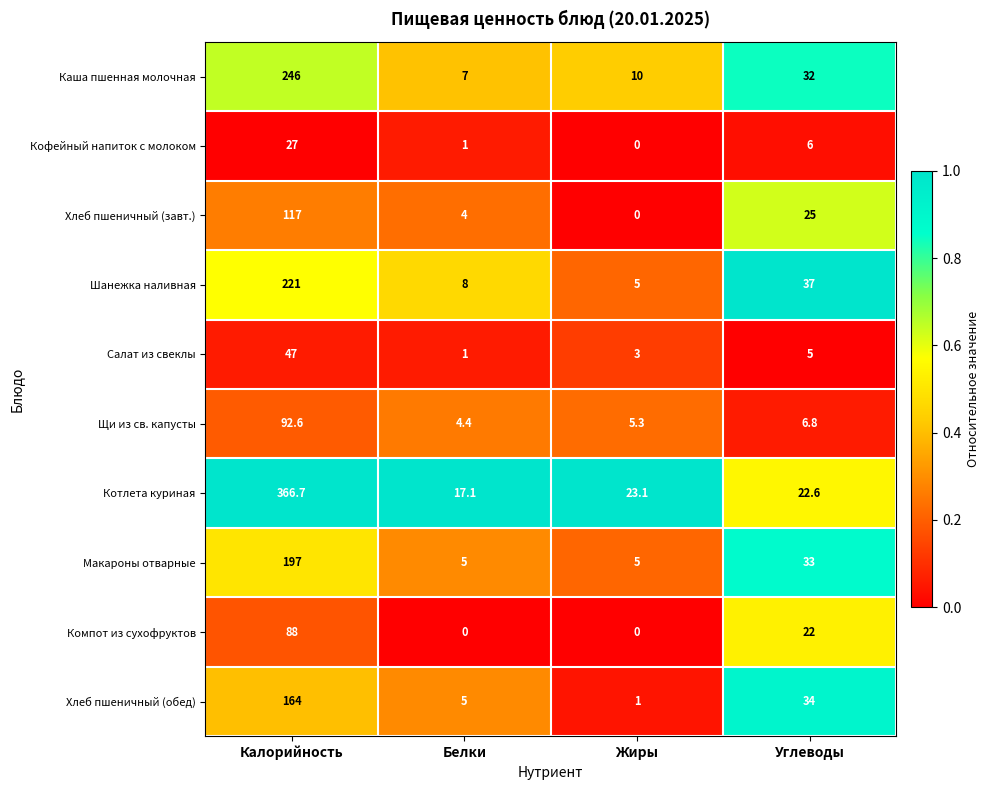

At which category is the sum across all series the highest?

Калорийность